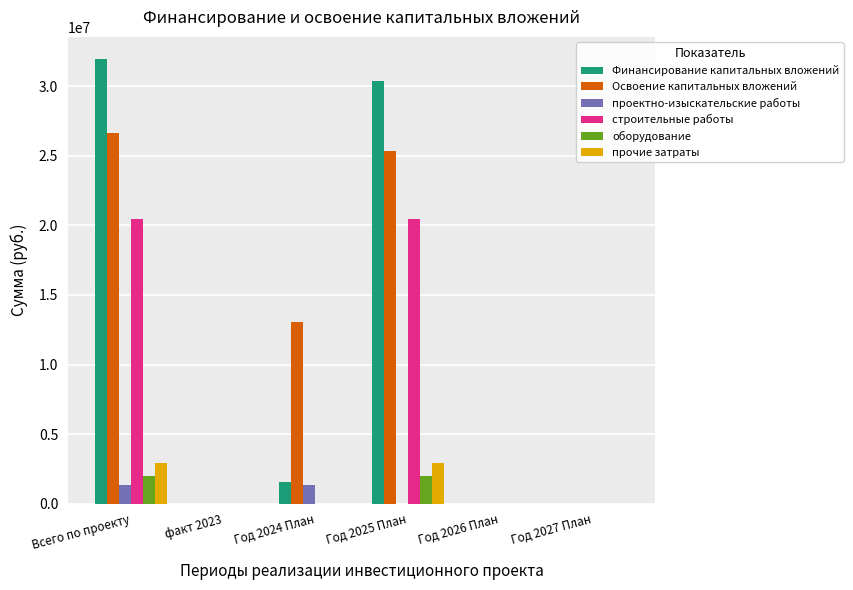

What is the total value across all series at Год 2024 План?

15935186.3